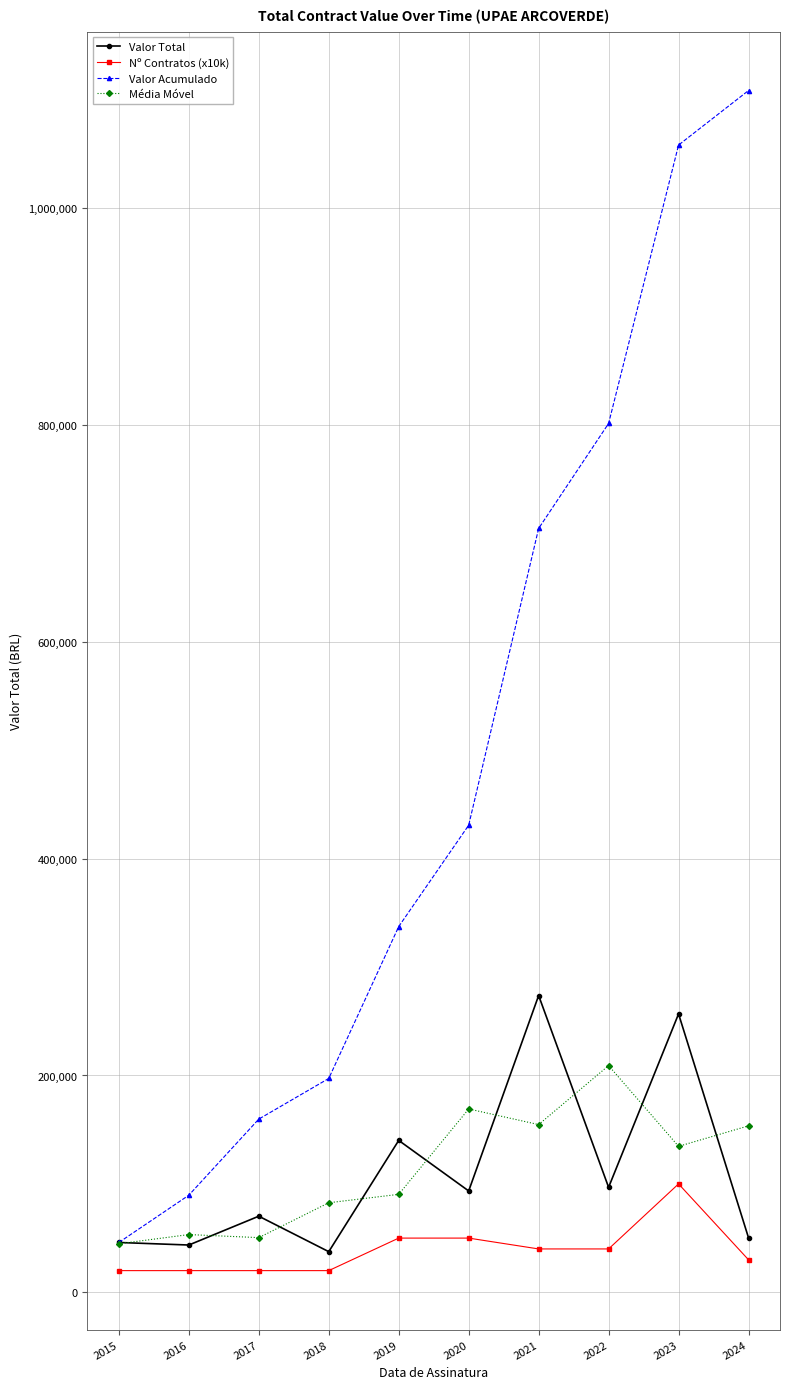

The value of Nº Contratos (x10k) at 2020 is 50000.0. True or false?

True